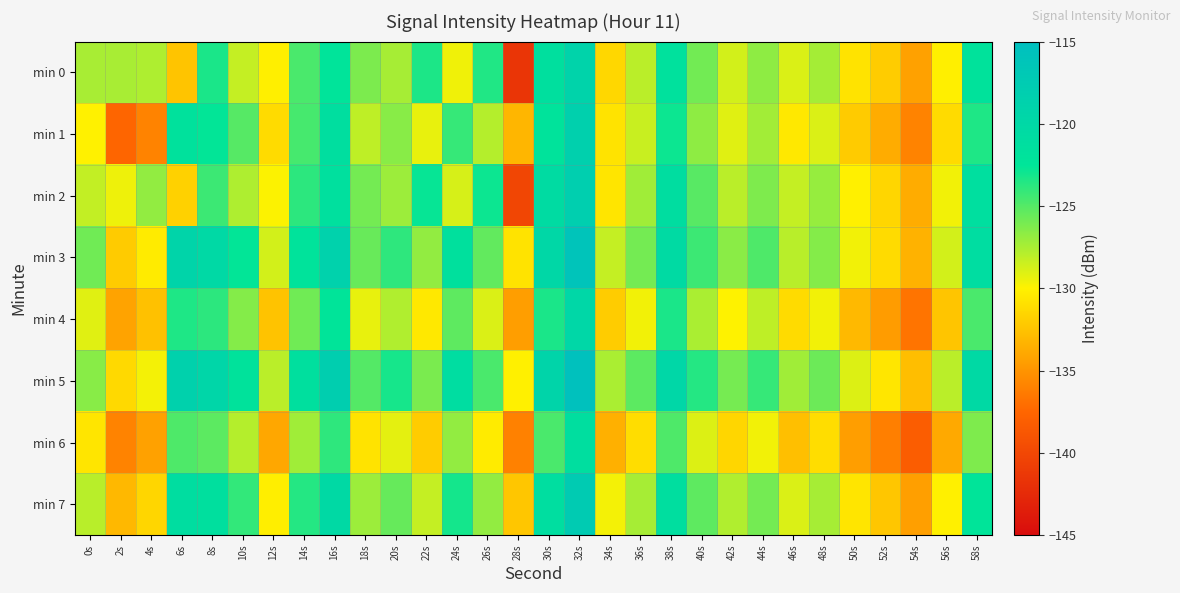

Which series has the largest total across all categories?

min 5